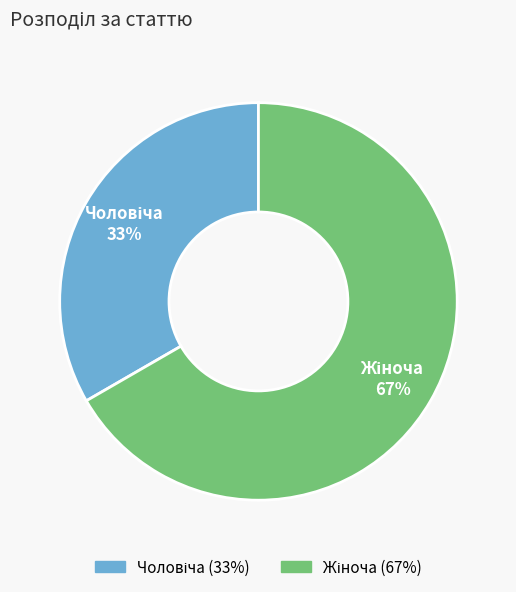

Is there any slice that represents more than half of the pie?

Yes